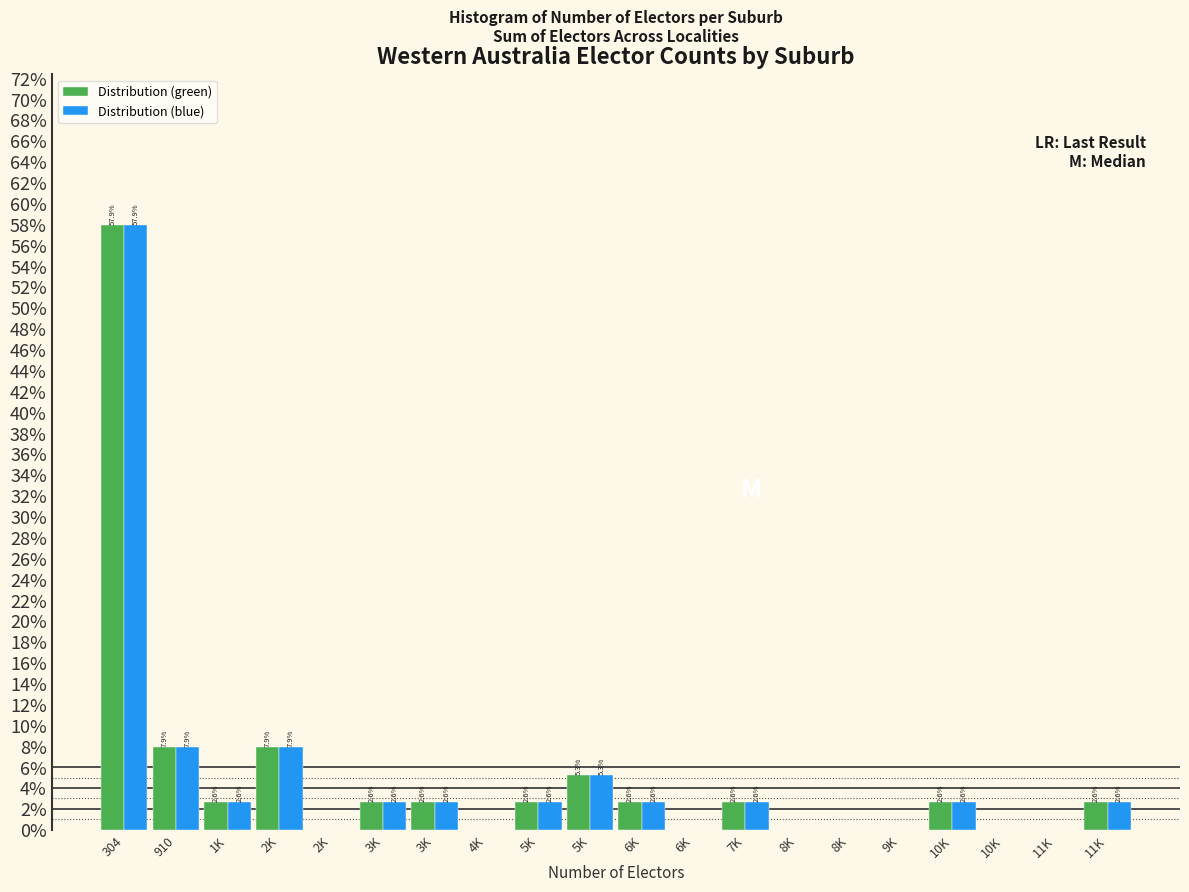

How many groups of bars are there?

20